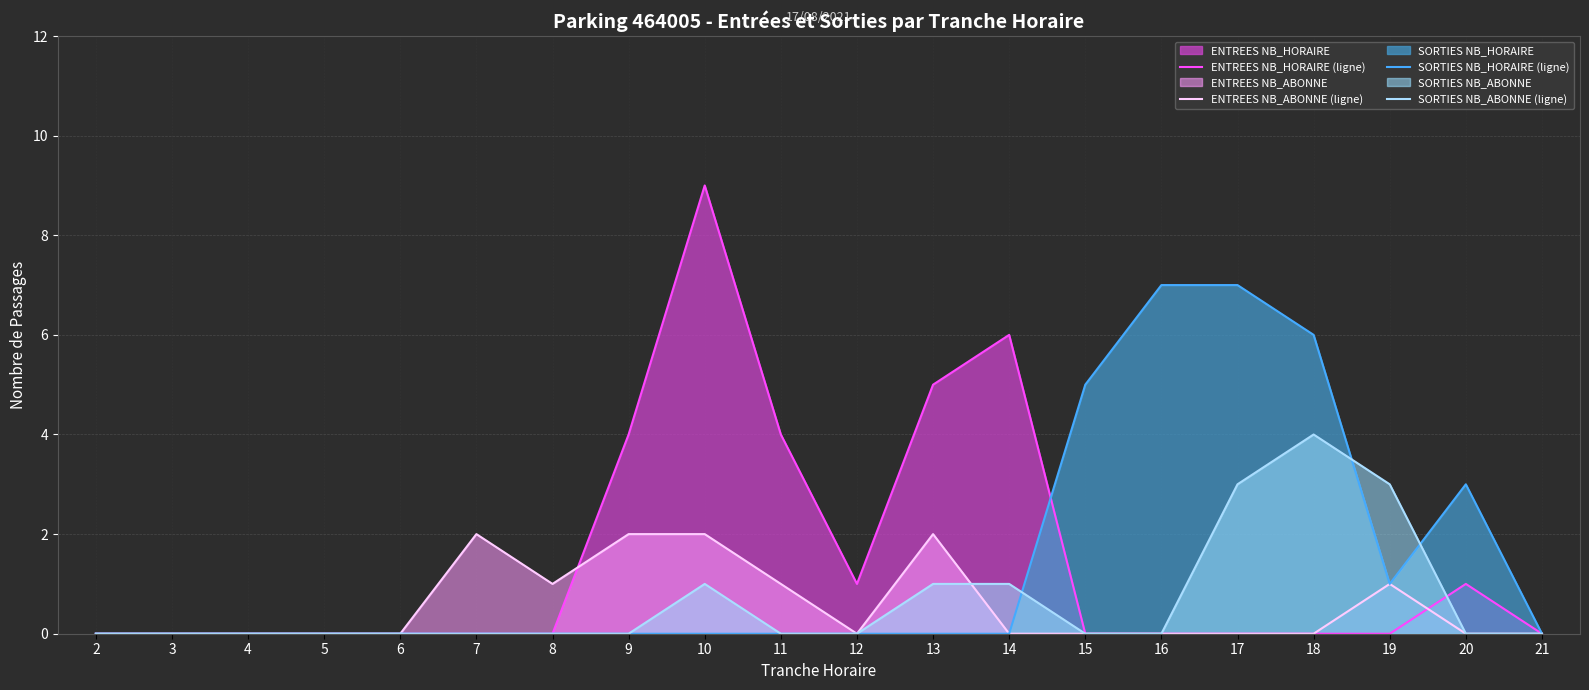

Which series has the largest range (max minus min)?

ENTREES NB_HORAIRE (ligne)